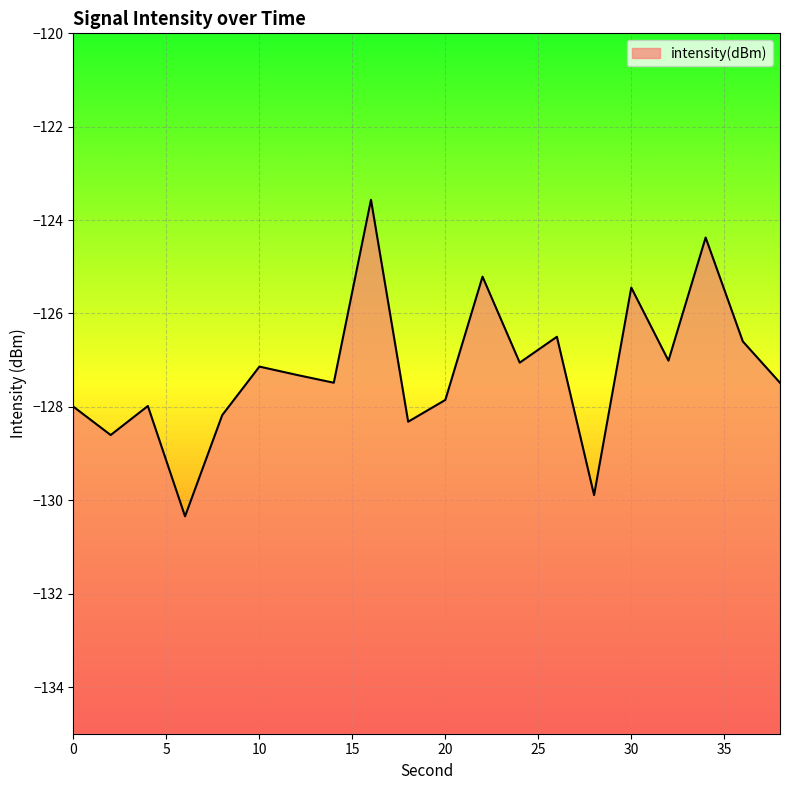

Where does the data first go above -127?

16